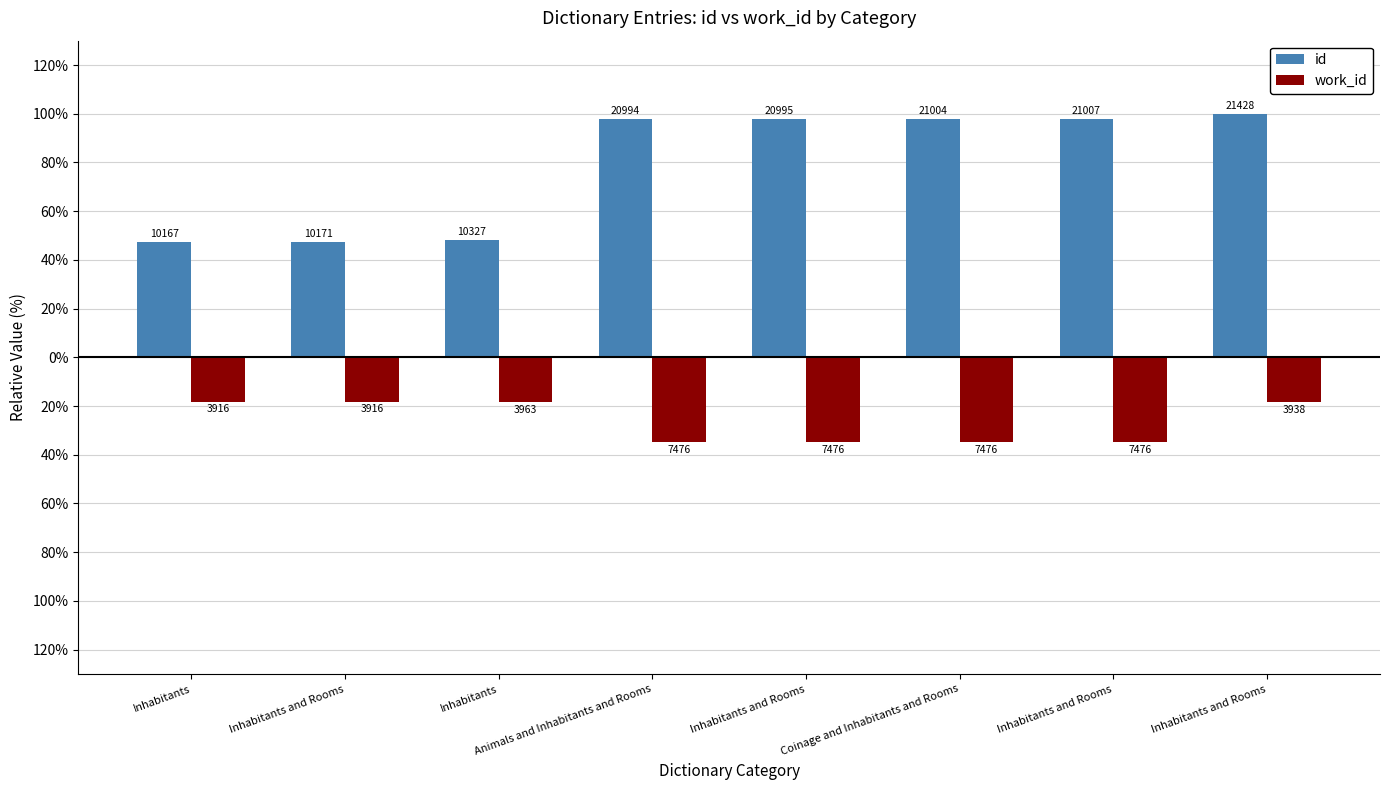

What are all the series names shown in the legend?

id, work_id